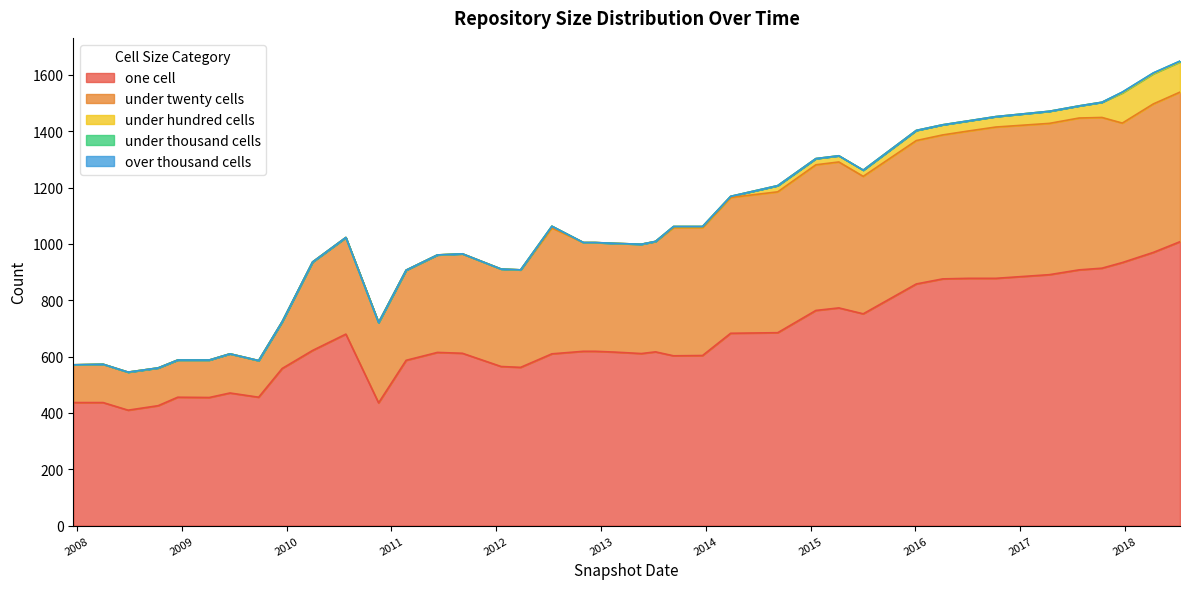

What is the highest value of the one cell series?

1008